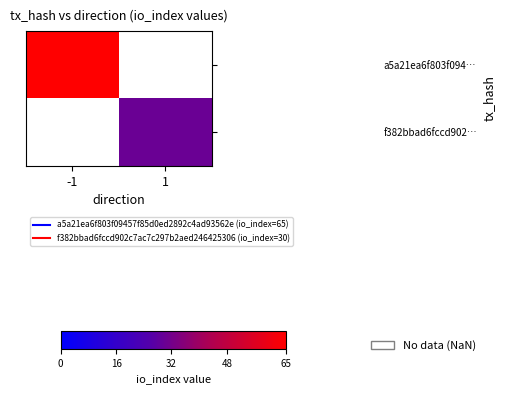

Is it true that f382bbad6fccd902… equals 47.5 at 1?

False